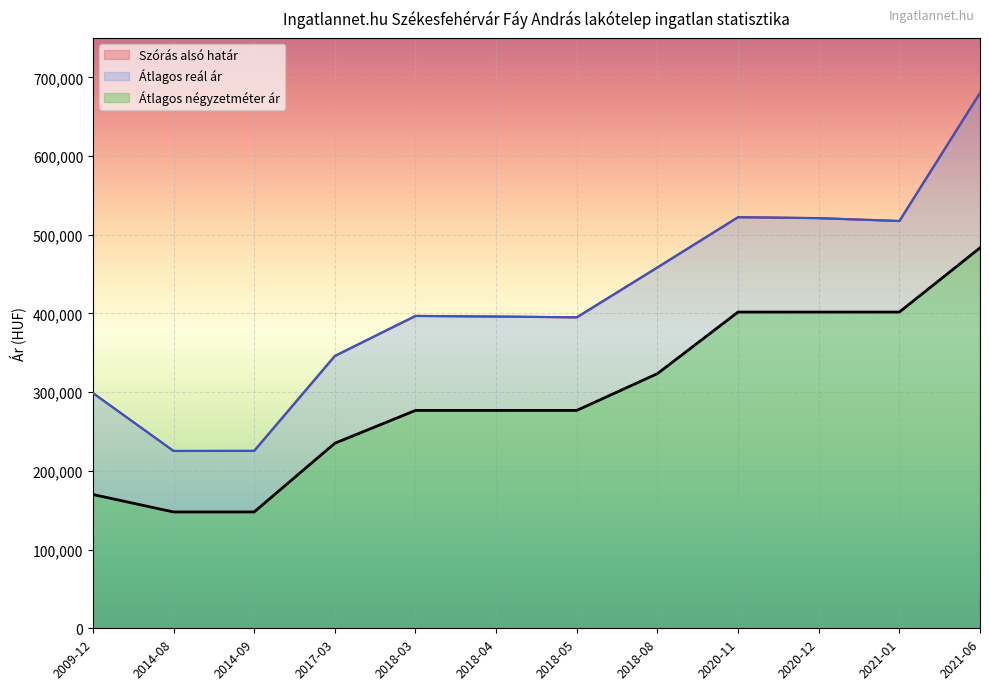

True or false: Átlagos négyzetméter ár has a value of 140271 at 2018-04.

False